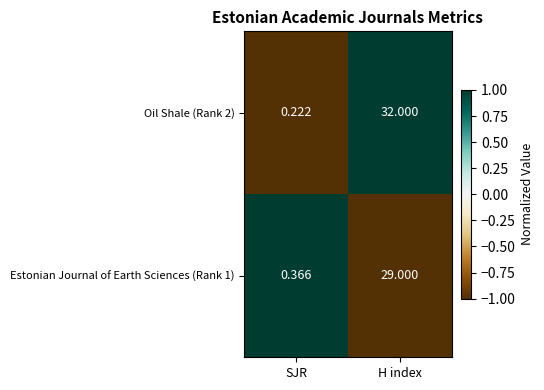

How many distinct data groups are displayed?

2